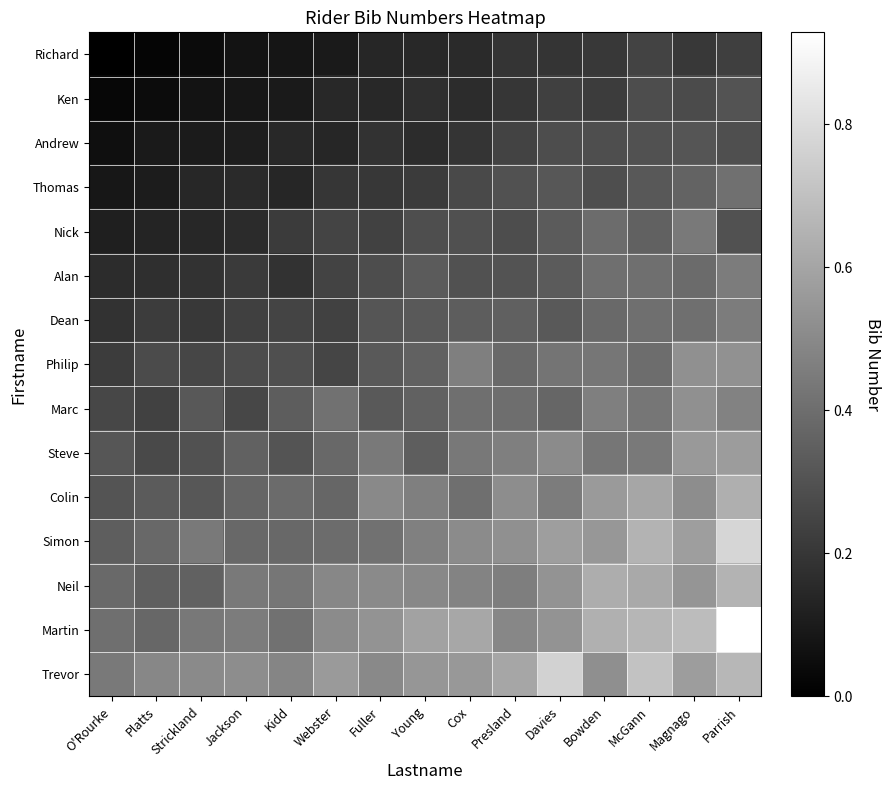

What is the spread (max minus min) of values at Young?

0.4